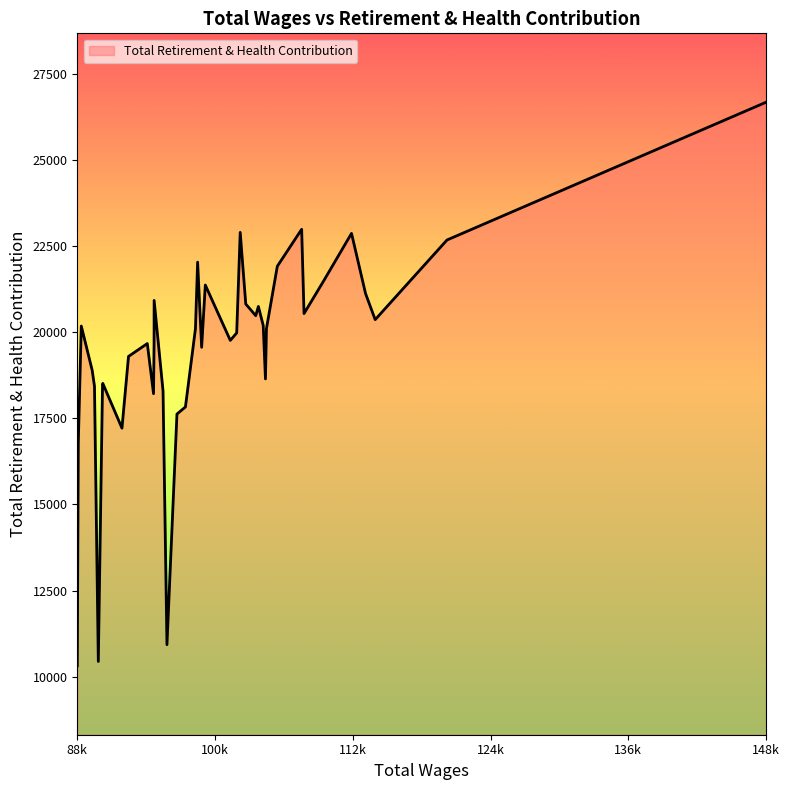

What is the smallest value displayed?

10315